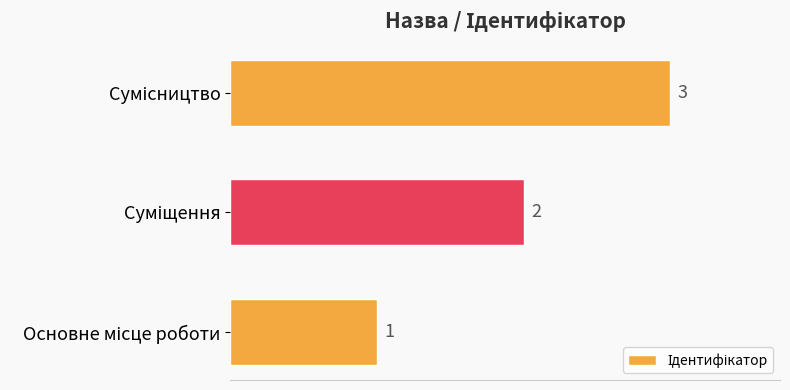

What is the minimum value shown in the chart?

1